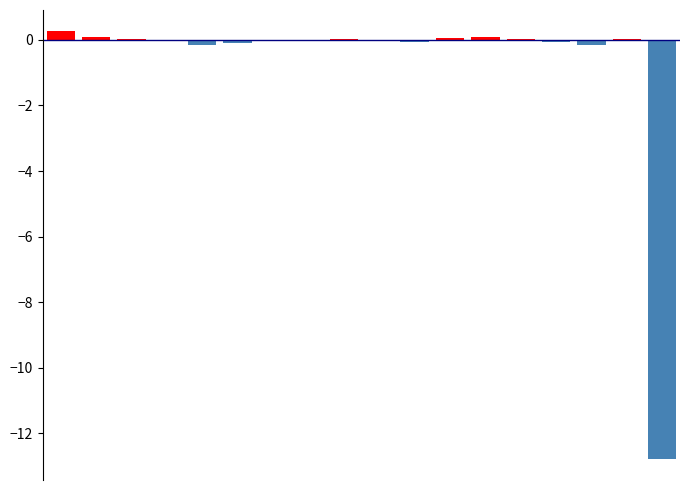

Count the number of data series in this chart.

1